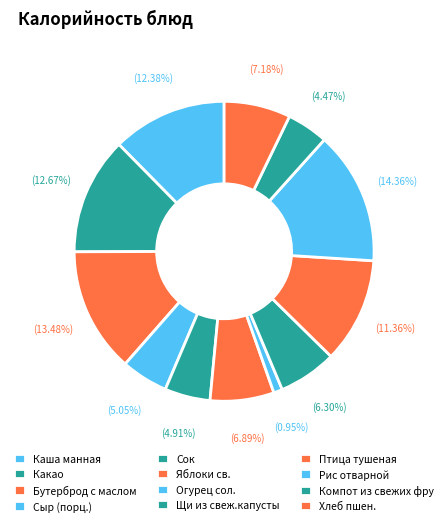

How many segments does this pie chart have?

12